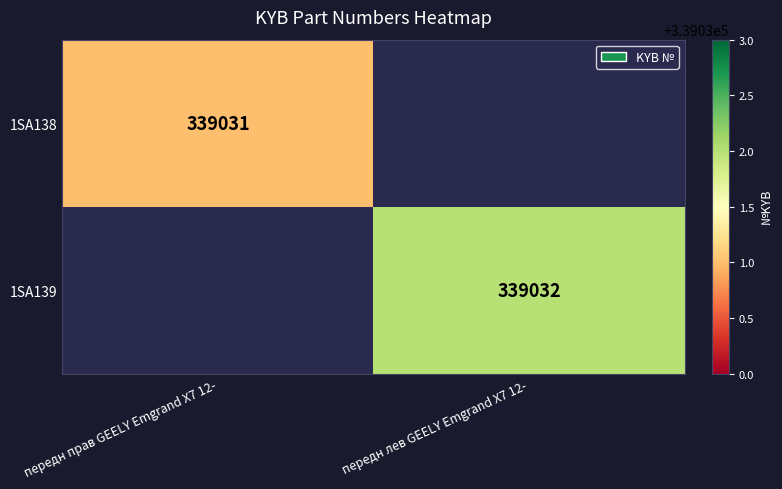

What is the smallest value displayed?

339031.0